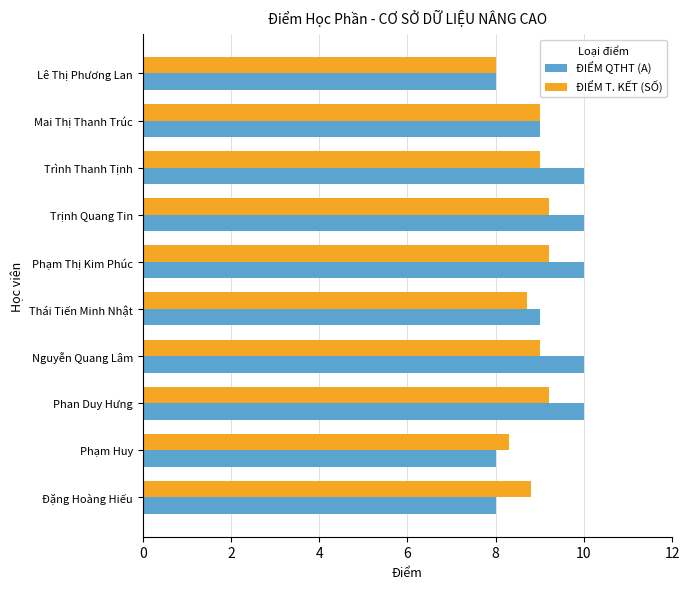

What is the total value across all series at Phạm Huy?

16.3